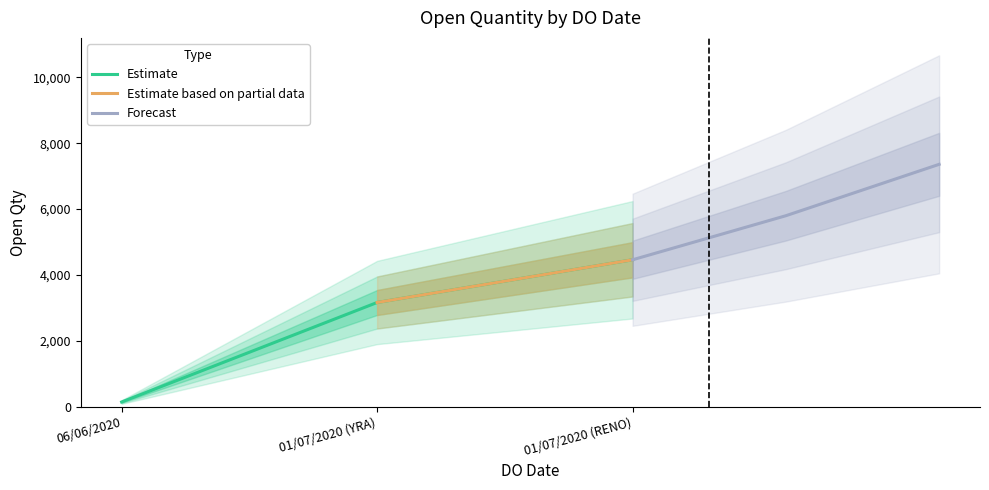

What is the sum of all values?

7762